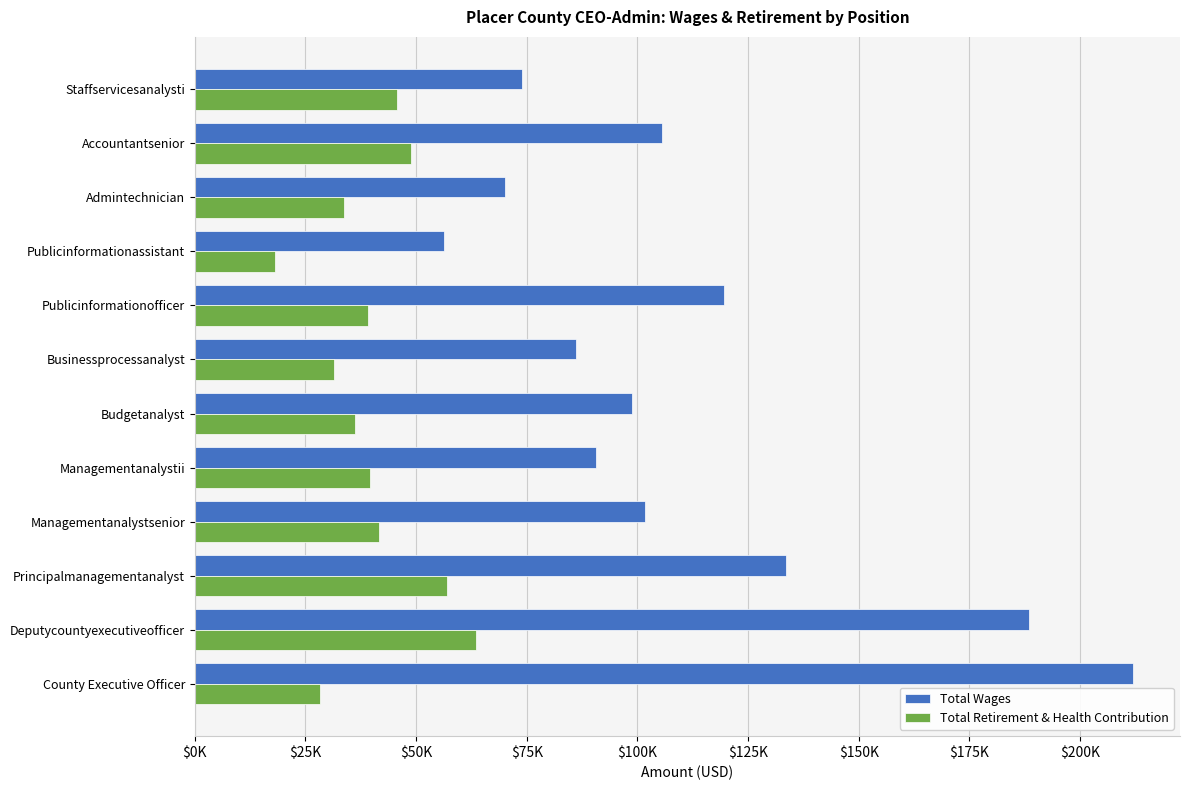

Reading left to right, what are all the values shown in this chart?

Total Wages: 211997.5	188371.5	133639.5	101767.0	90591.5	98714.5	86212.5	119543.0	56264.5	70108.5	105618.0	73909.0
Total Retirement & Health Contribution: 28178.0	63584.5	56882.5	41567.7	39556.8	36089.0	31487.0	39223.0	18172.5	33665.5	48934.0	45762.0